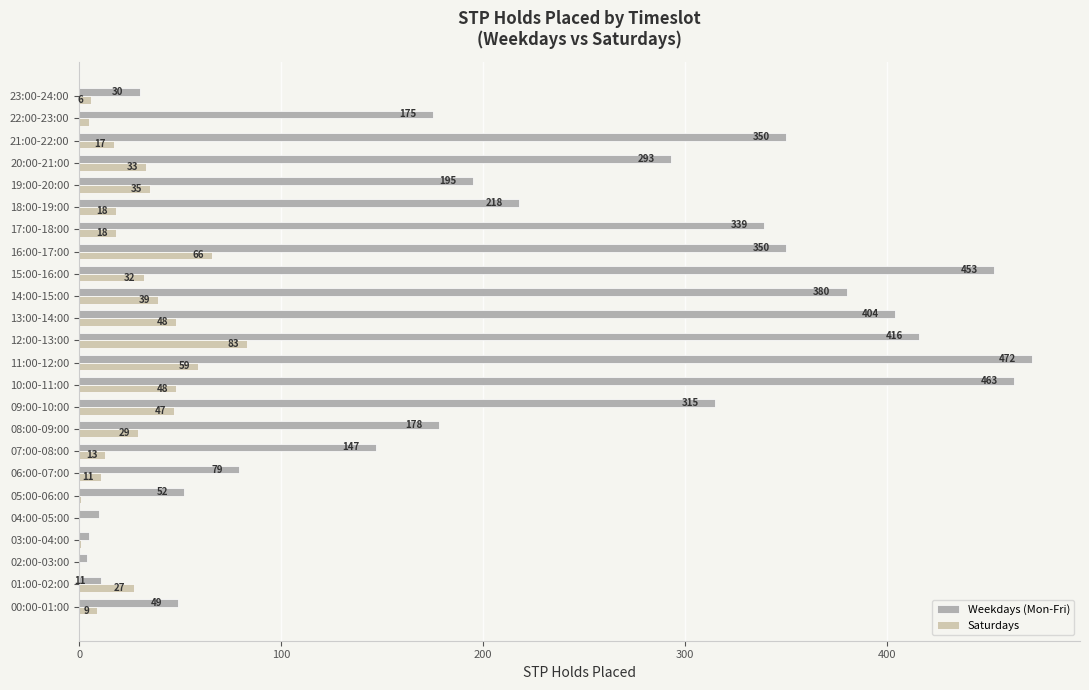

Which label corresponds to the largest value in the chart?

11:00-12:00